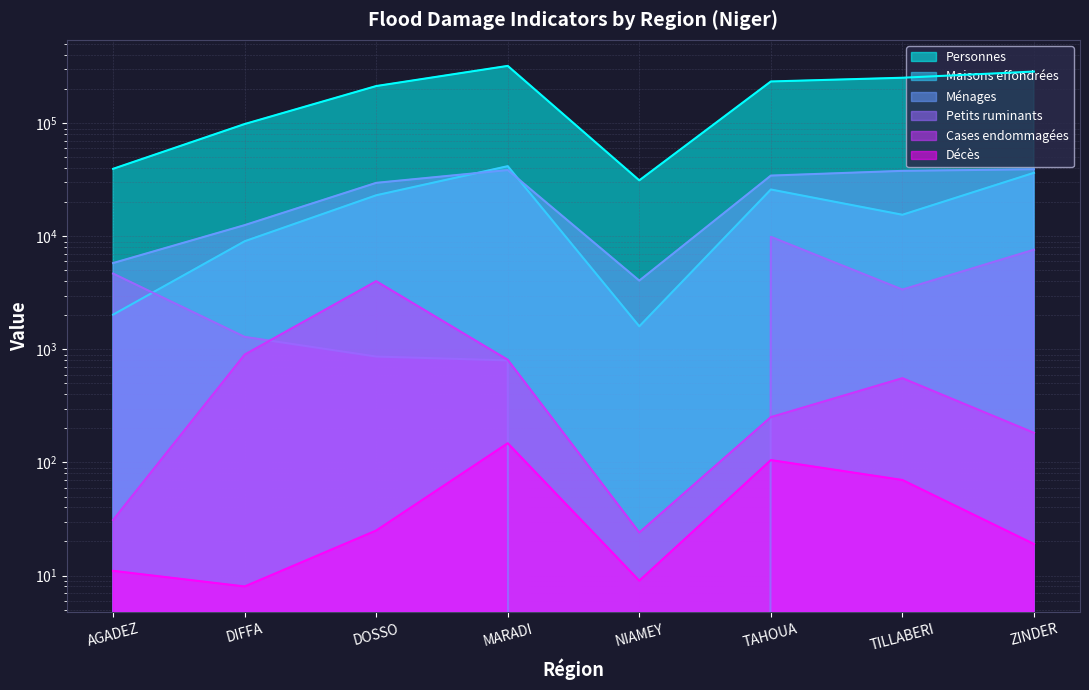

The value of Maisons effondrées at ZINDER is 16837. True or false?

False